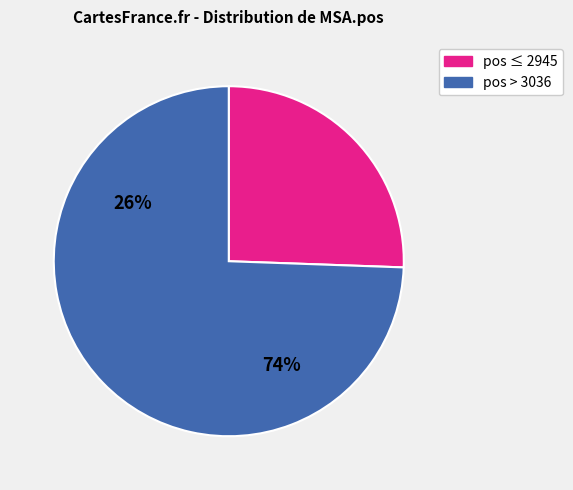

Is there a majority slice in this chart?

Yes